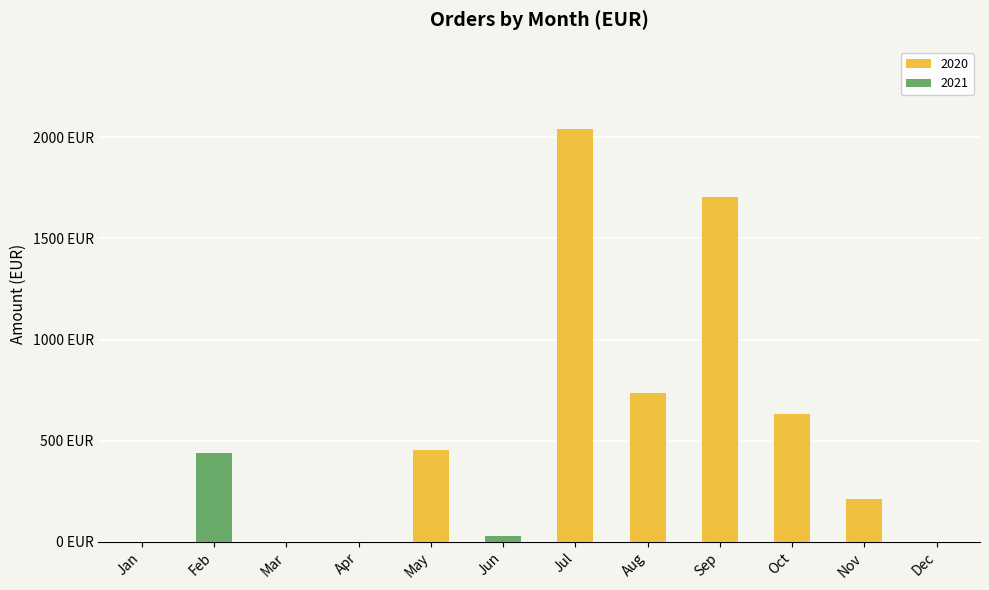

What are all the series names shown in the legend?

2020, 2021